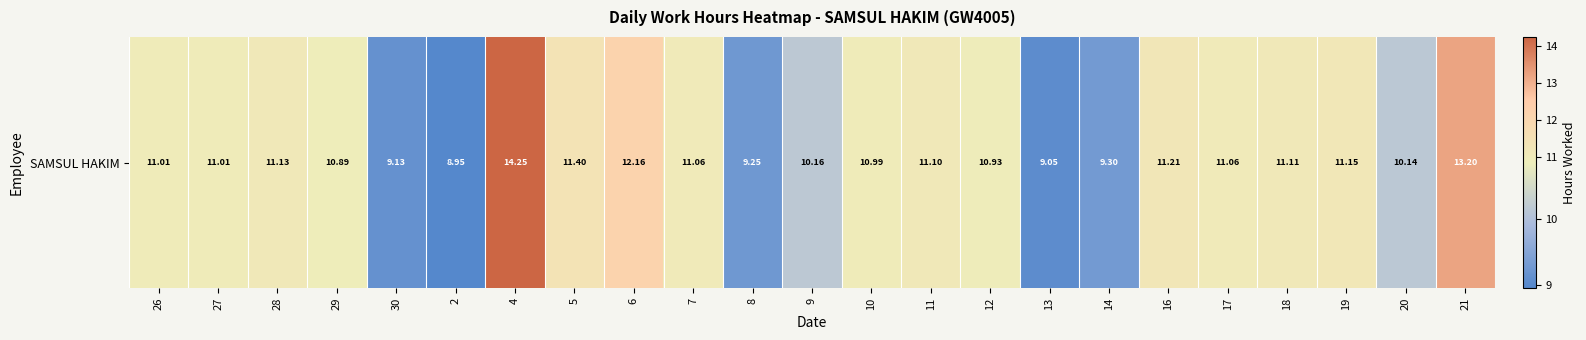

Reading left to right, list all the values displayed in this chart.

11.0	11.0	11.1	10.9	9.1	8.9	14.2	11.4	12.2	11.1	9.2	10.2	11.0	11.1	10.9	9.1	9.3	11.2	11.1	11.1	11.2	10.1	13.2